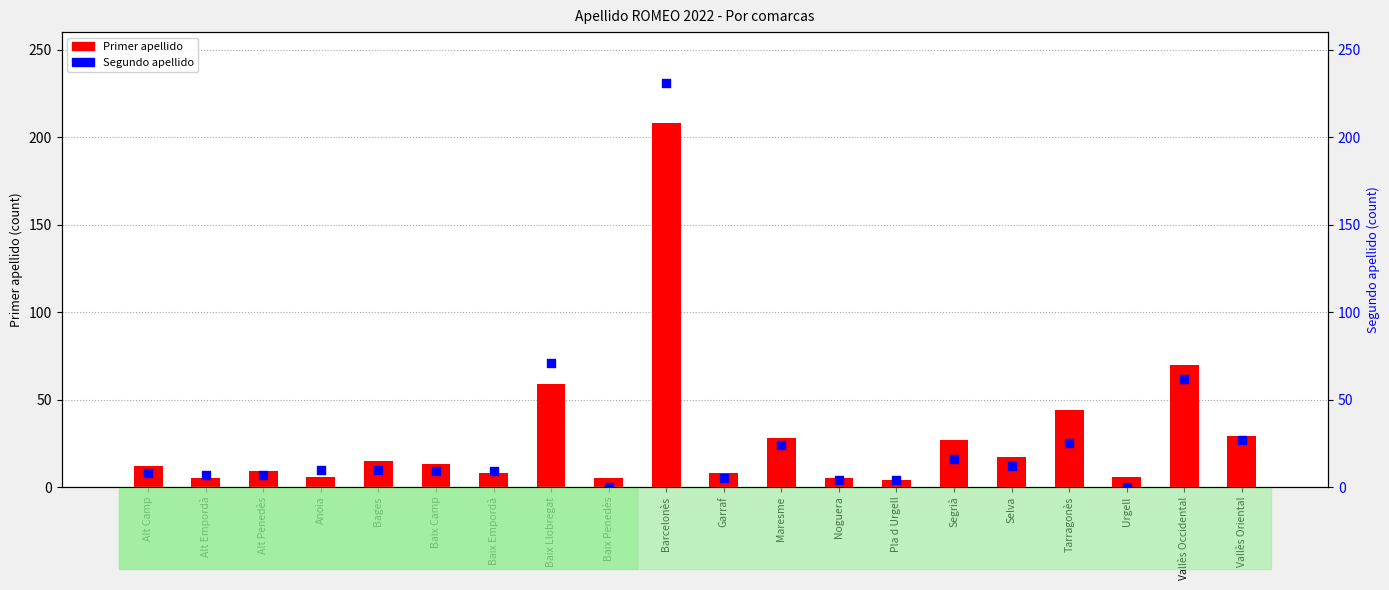

Which series reaches the minimum Y coordinate?

Segundo apellido